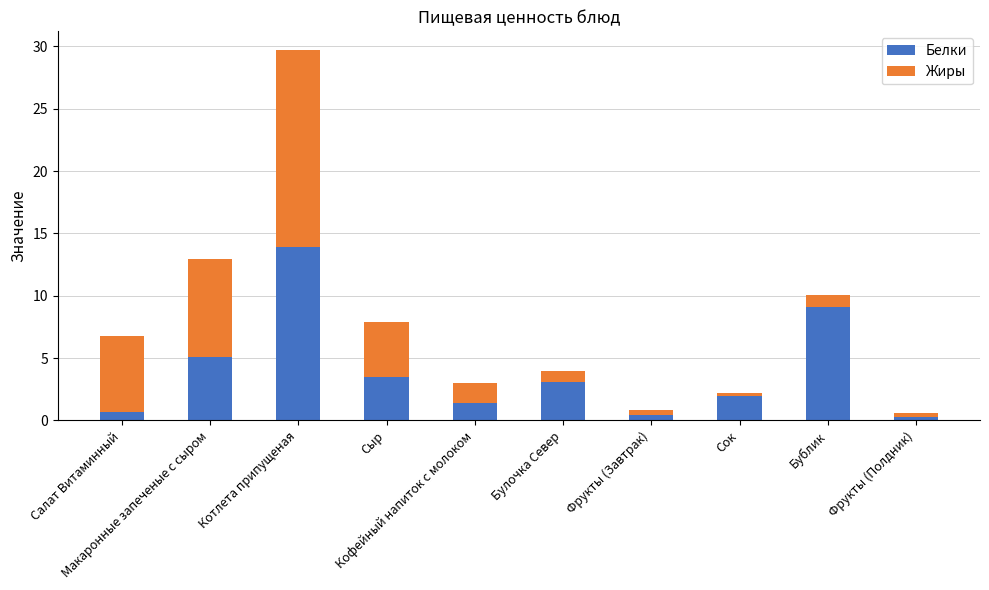

What is the difference between the maximum and minimum values in the Белки series?

13.7